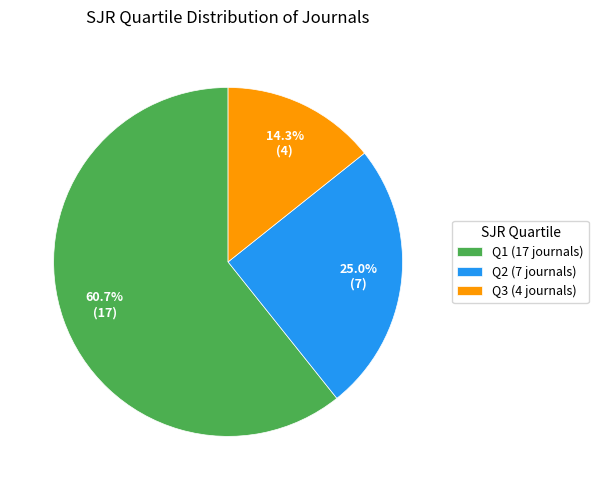

Rank the categories by value from lowest to highest.

Q3 (4 journals), Q2 (7 journals), Q1 (17 journals)